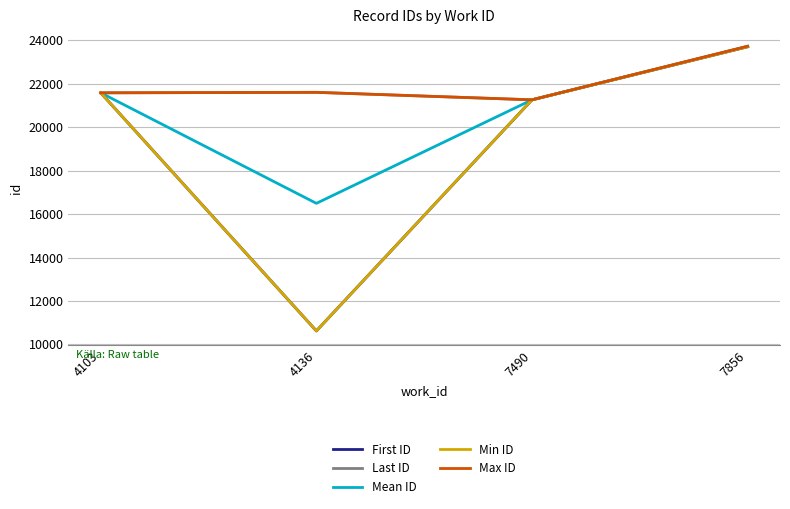

Which series has the widest spread of values?

First ID